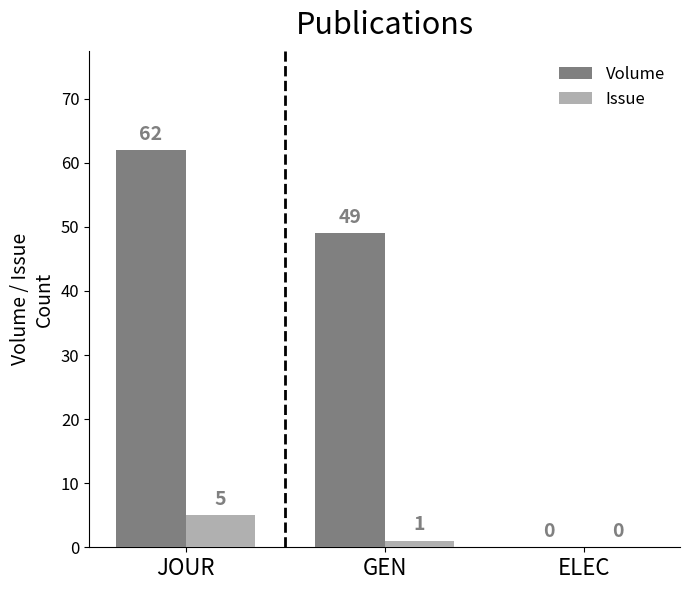

Reading left to right, transcribe all the data shown in this chart.

Volume: JOUR=62	GEN=49	ELEC=0
Issue: JOUR=5	GEN=1	ELEC=0